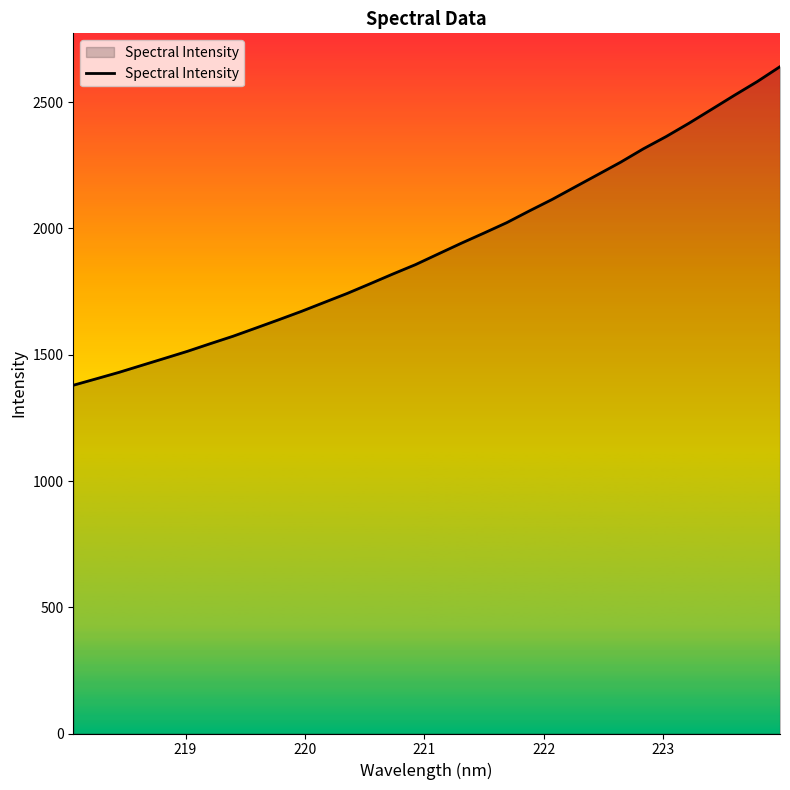

What is the minimum value shown in the chart?

1379.2